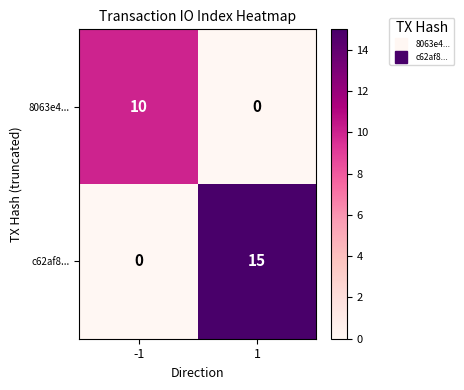

Which series changed the most between -1 and 1?

c62af8...